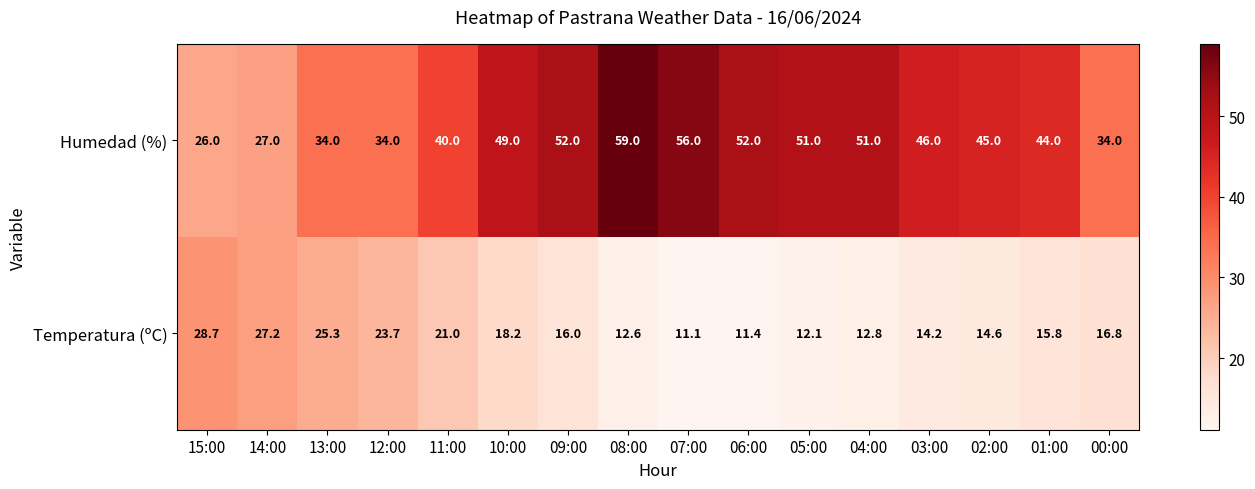

What is the sum of the Temperatura (ºC) values at 02:00 and 15:00?

43.3